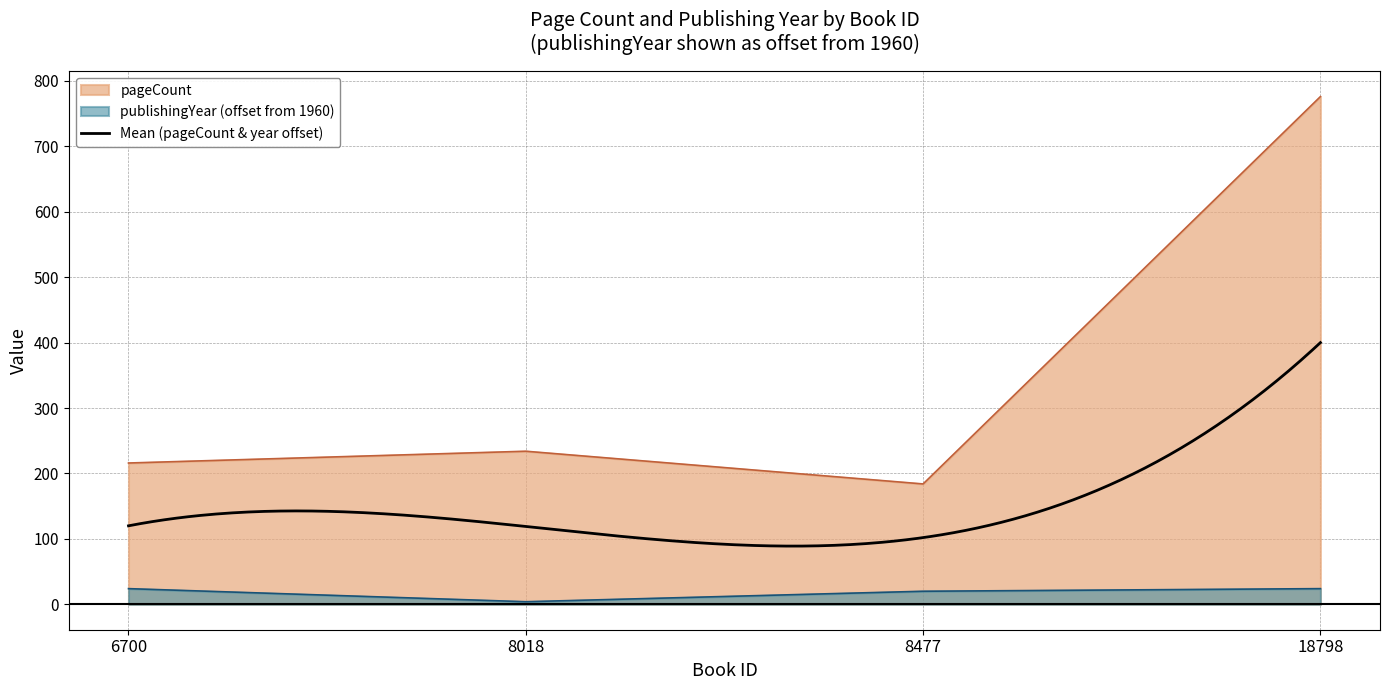

How many data points does each series have?

4